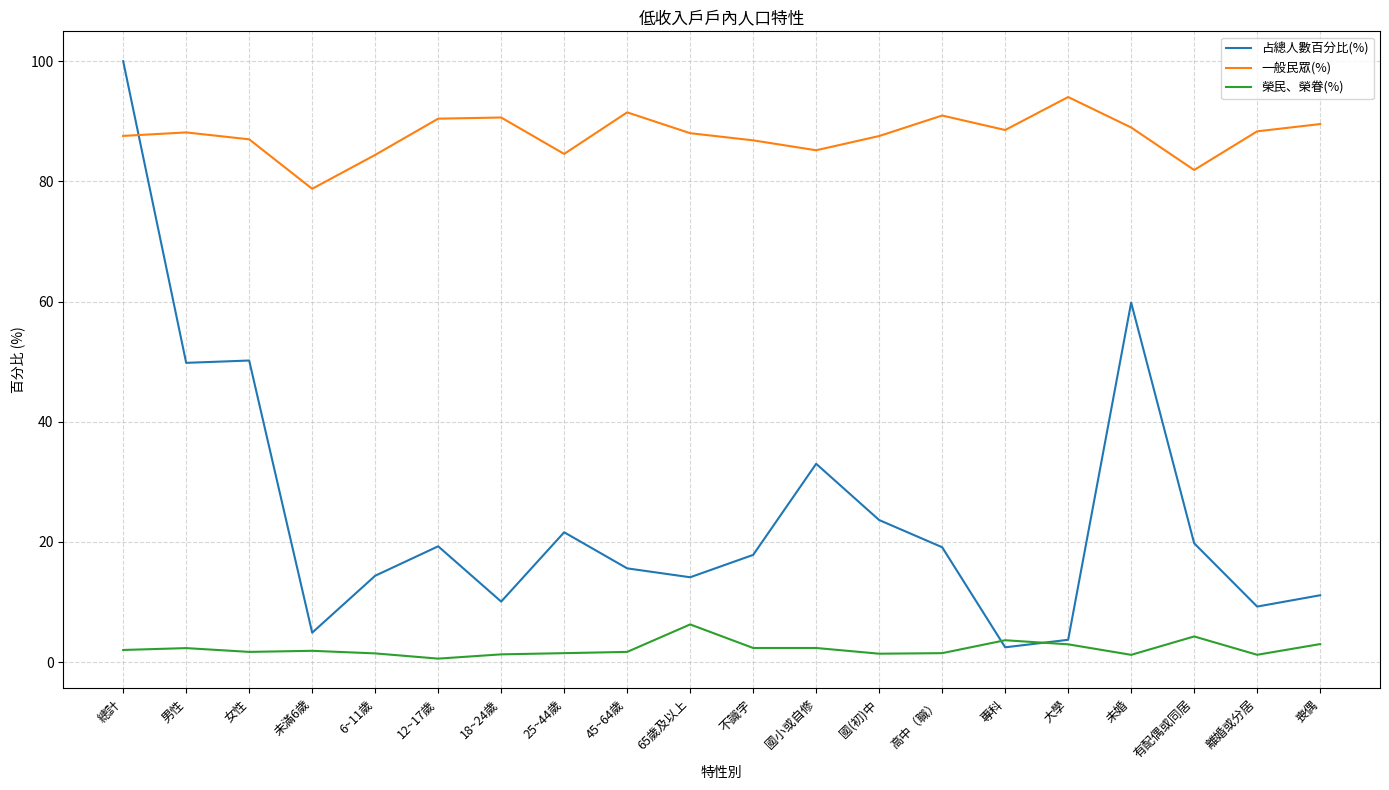

What is the total value across all series at 大學?

100.7